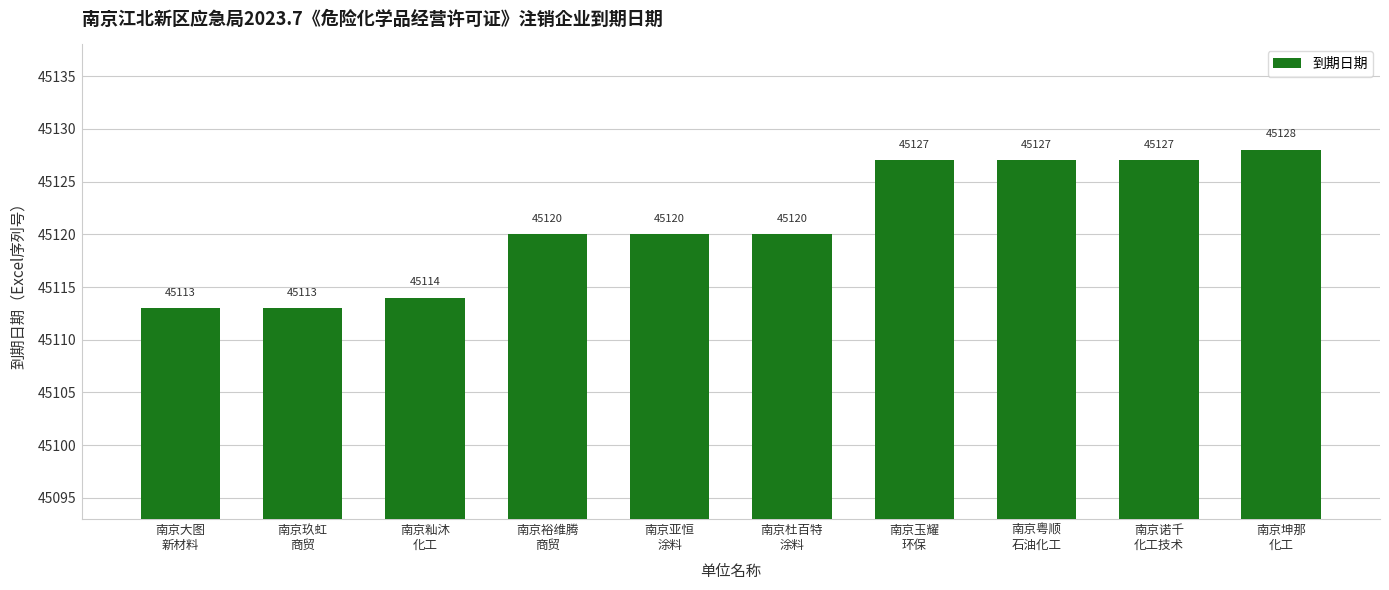

What is the label of the 3rd bar from the right?

南京粤顺
石油化工